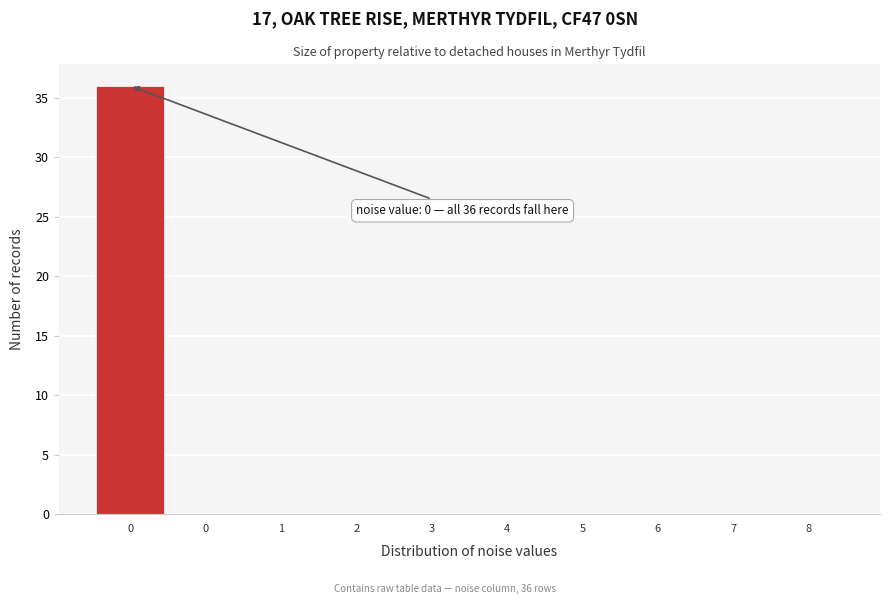

Are the bars horizontal?

No